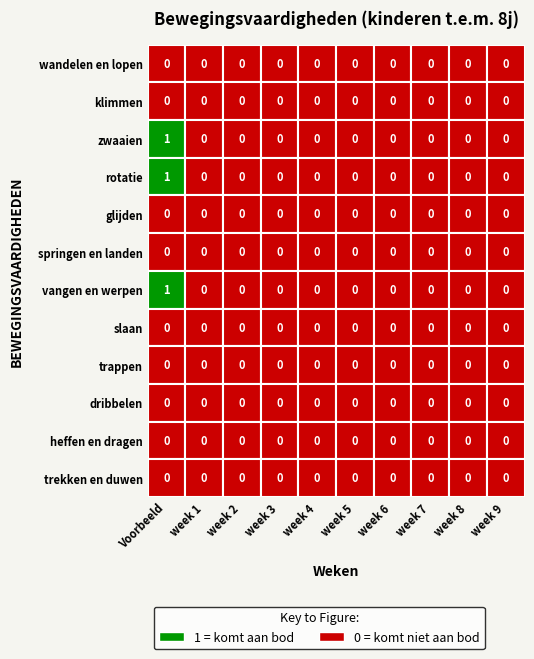

How many categories are shown in the chart?

10